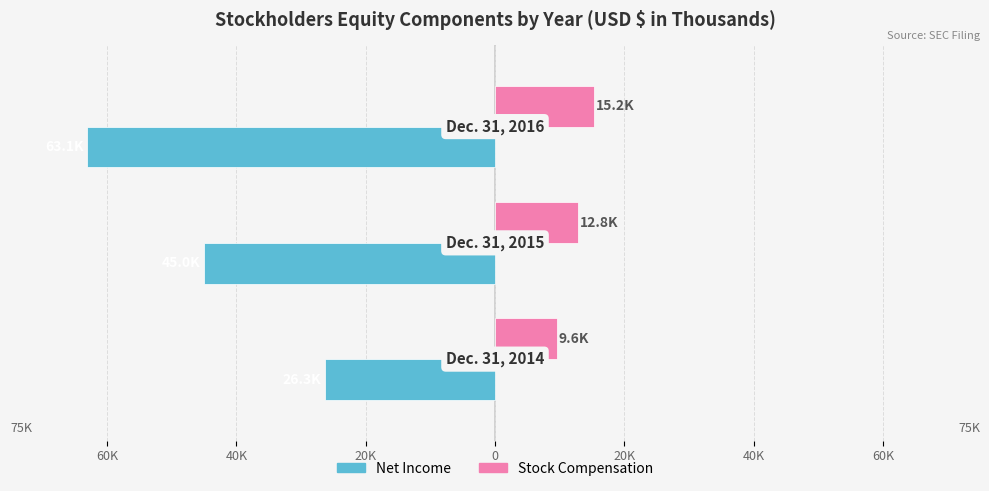

Rank the series by their average value, from highest to lowest.

Stock Compensation, Net Income